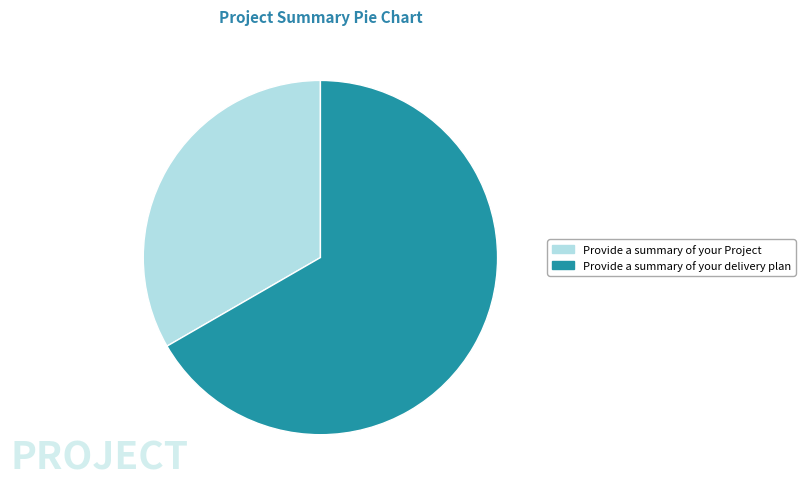

Rank the categories by value from lowest to highest.

Provide a summary of your Project, Provide a summary of your delivery plan